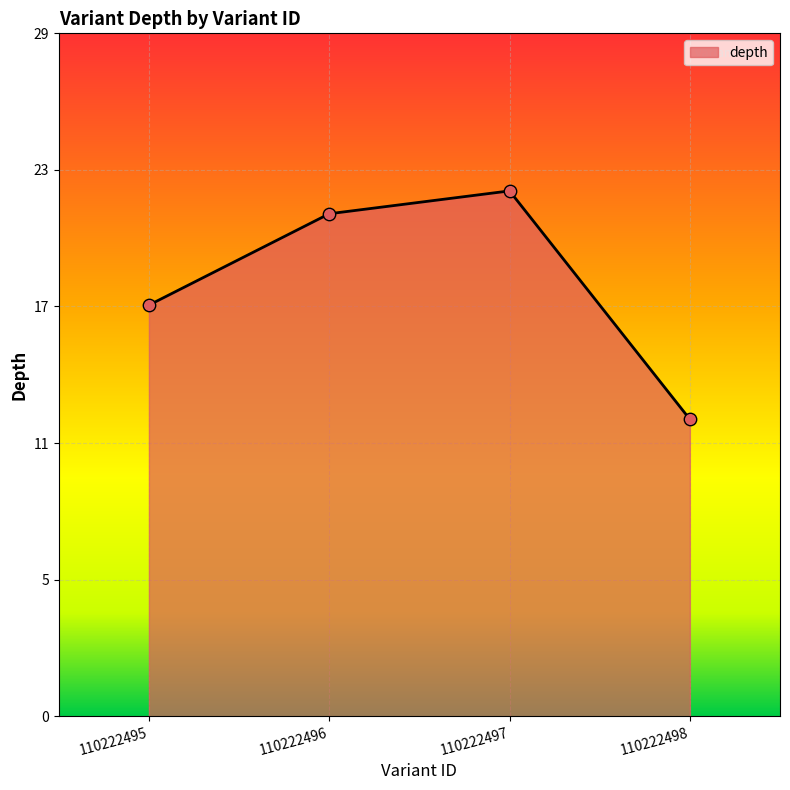

What is the ratio of the value at 110222498 to the value at 110222495?

0.7